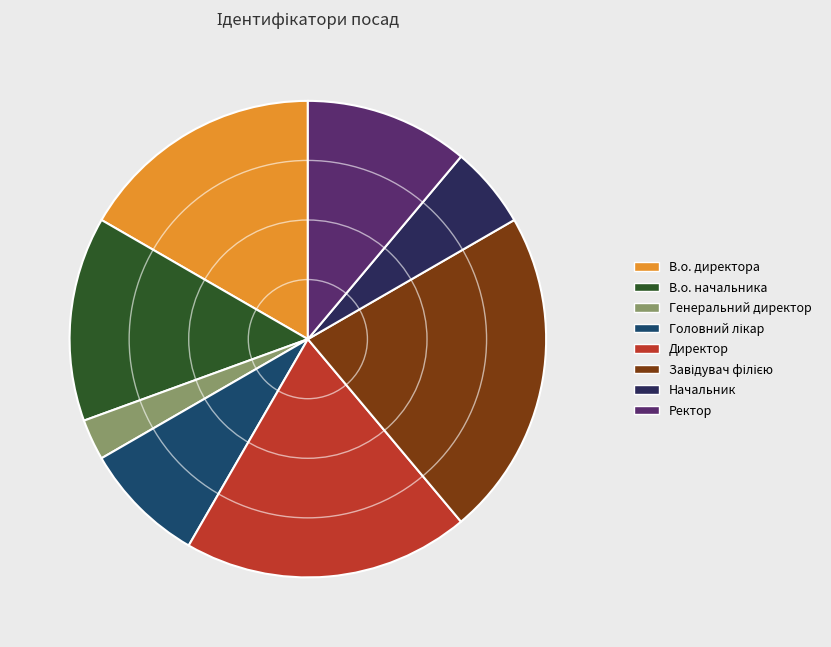

How many segments does this pie chart have?

8